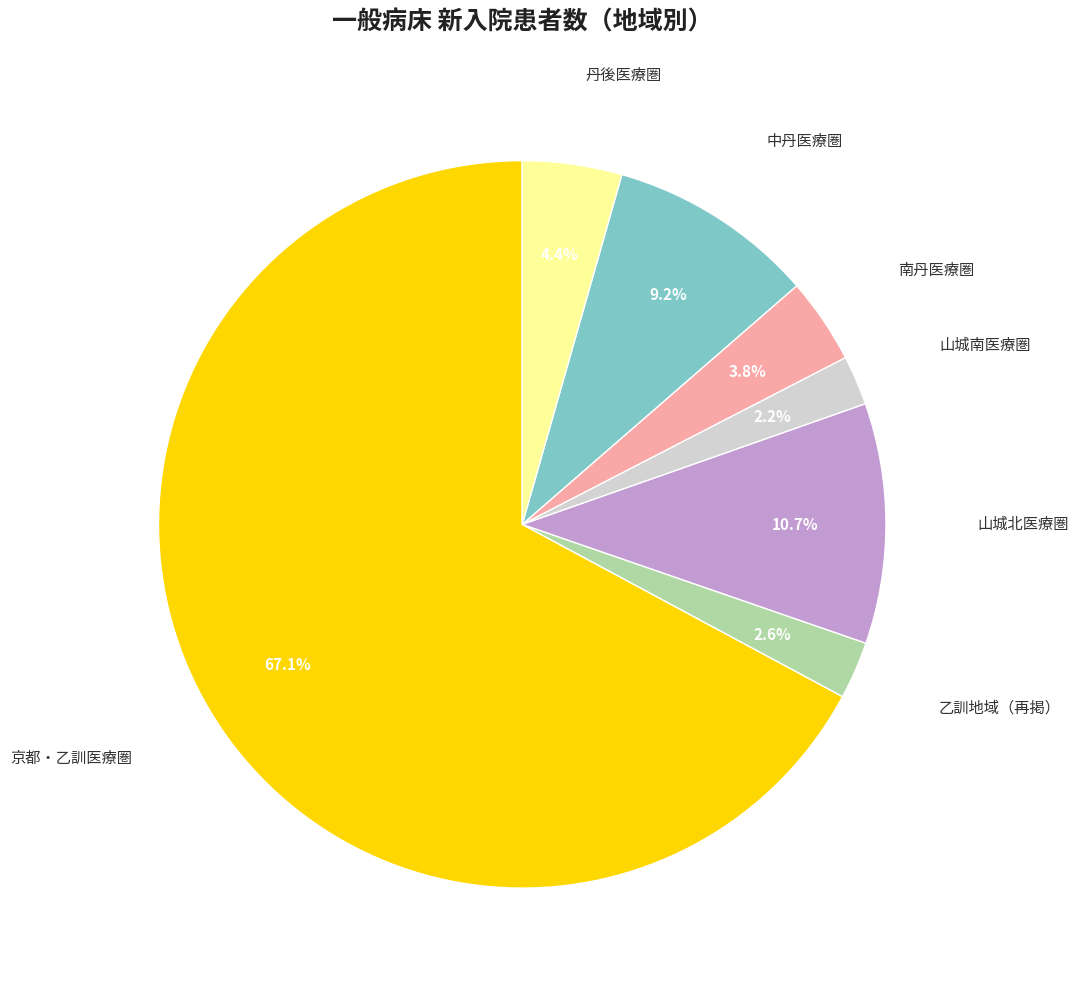

Does any single category account for the majority?

Yes